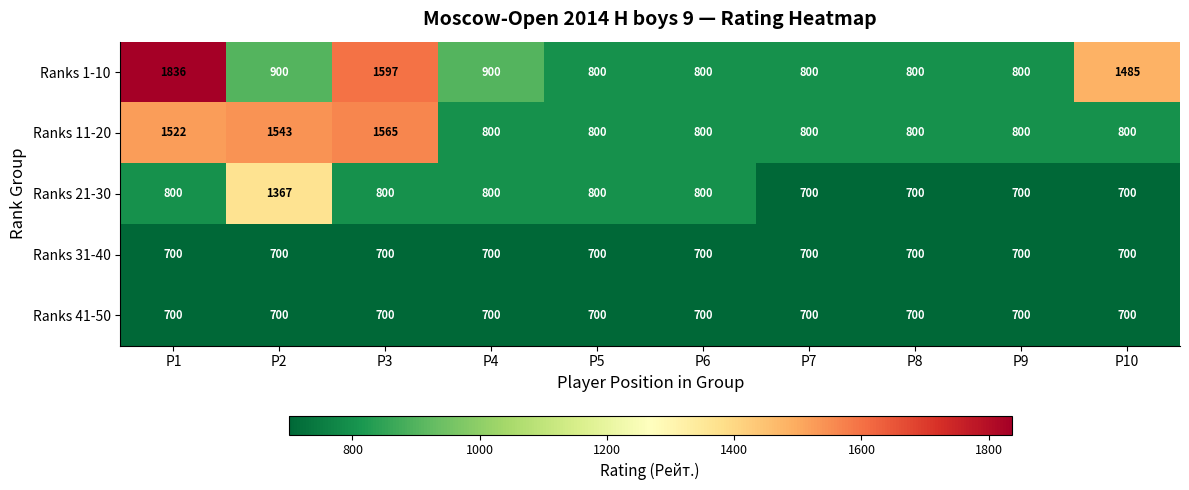

What is the difference between the maximum and minimum values in the Ranks 21-30 series?

667